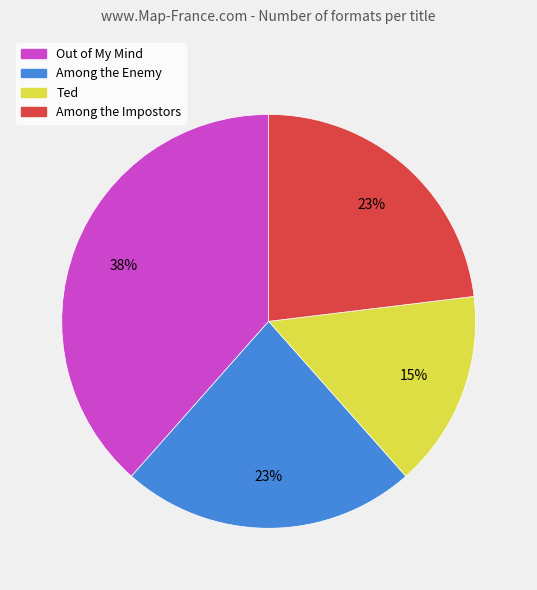

True or false: Among the Enemy accounts for 8% of the total.

False